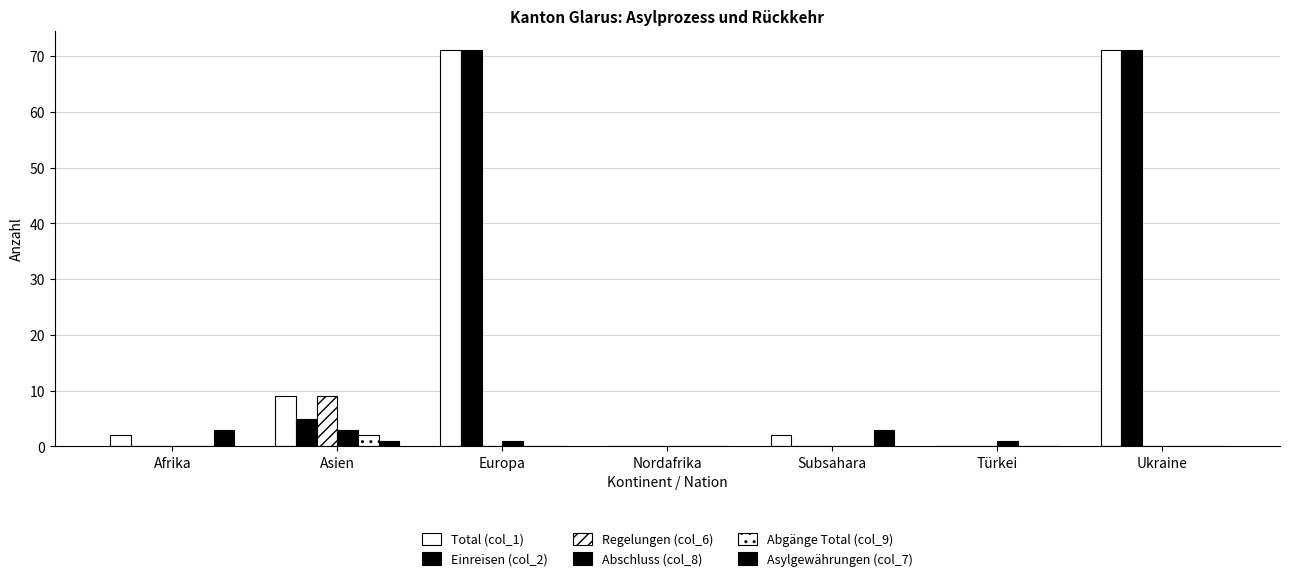

What position from the left is Afrika?

1